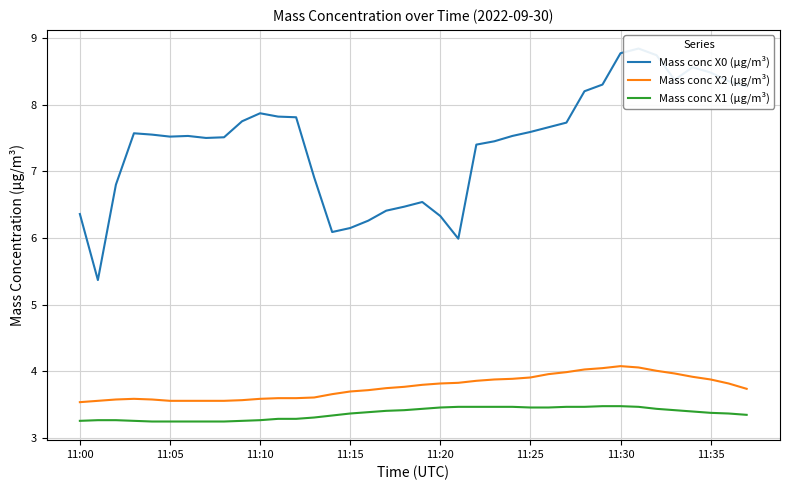

True or false: Mass conc X2 (μg/m³) has more than 2 interior local peaks.

False